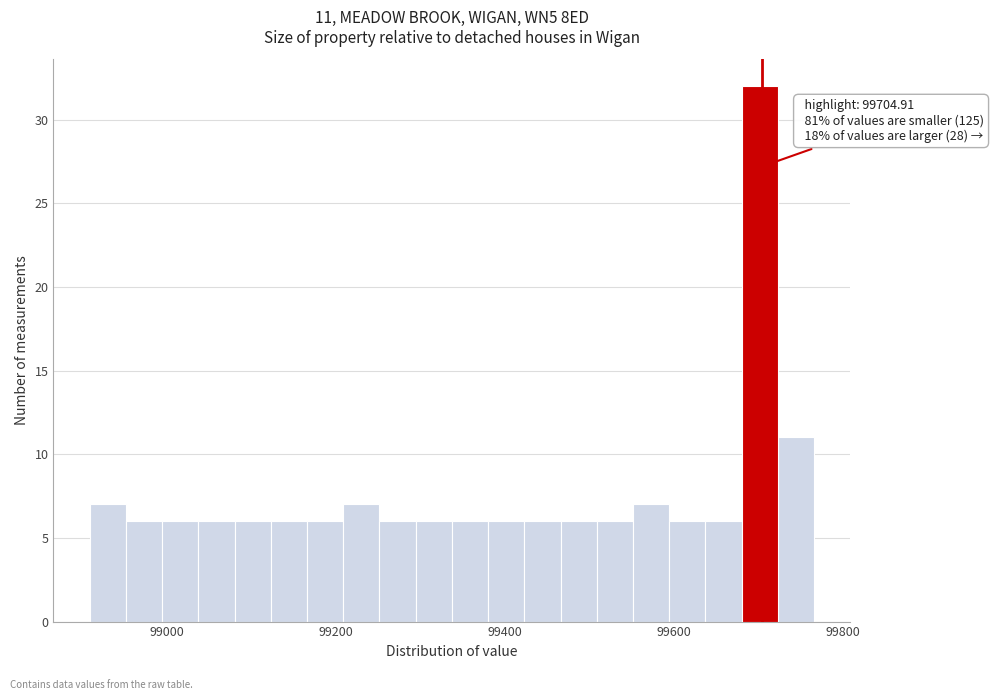

Around what value on the x-axis is the tallest bar? Give the approximate position of its centre, as read against the axis.

99700